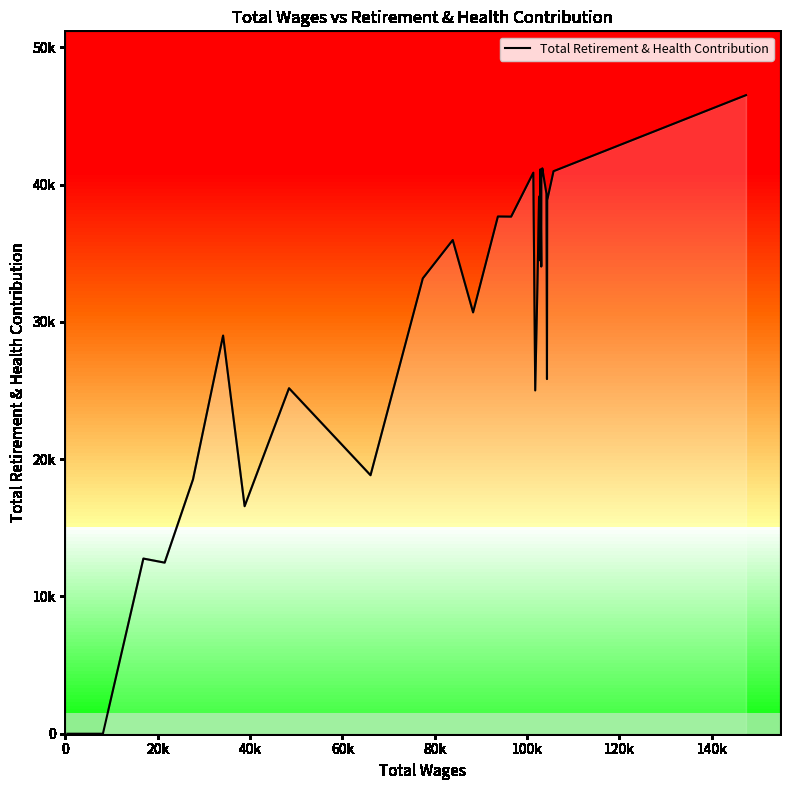

True or false: there are more than 2 points higher than both neighbors.

True